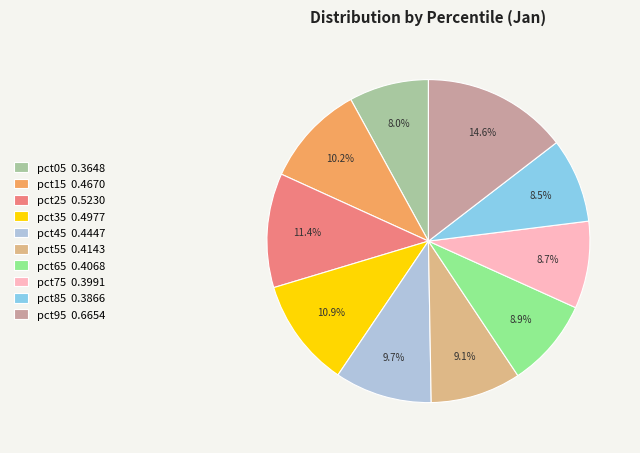

Between pct65 and pct45, which is larger?

pct45